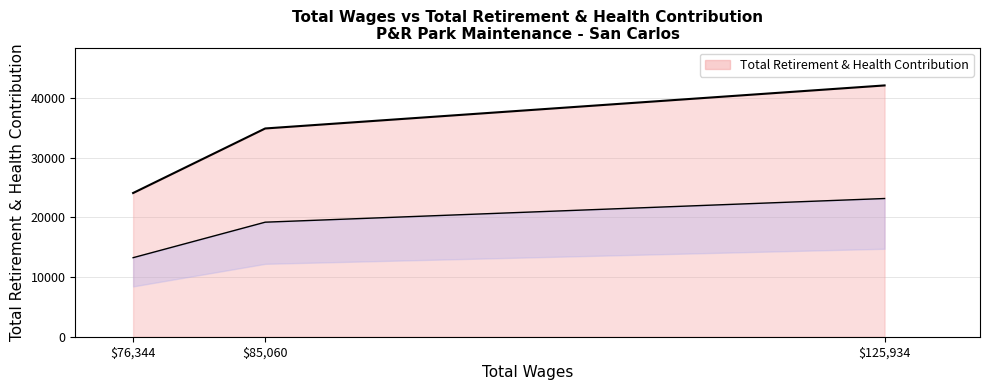

What is the change in value from 125934.0 to 76344.0?

-18028